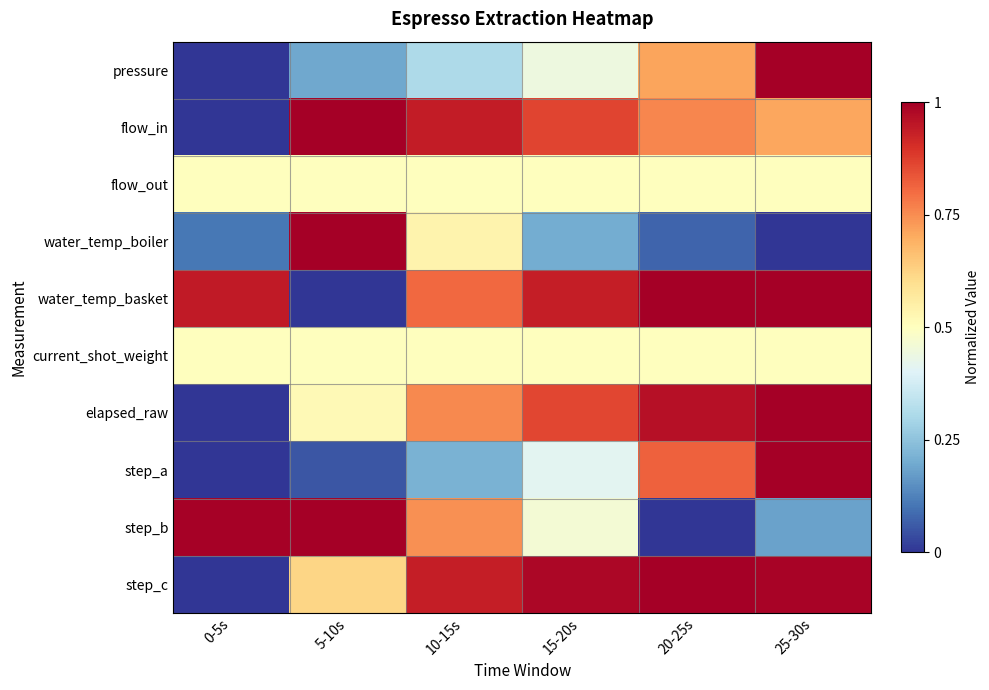

At which category does the chart reach its minimum across all series?

0-5s